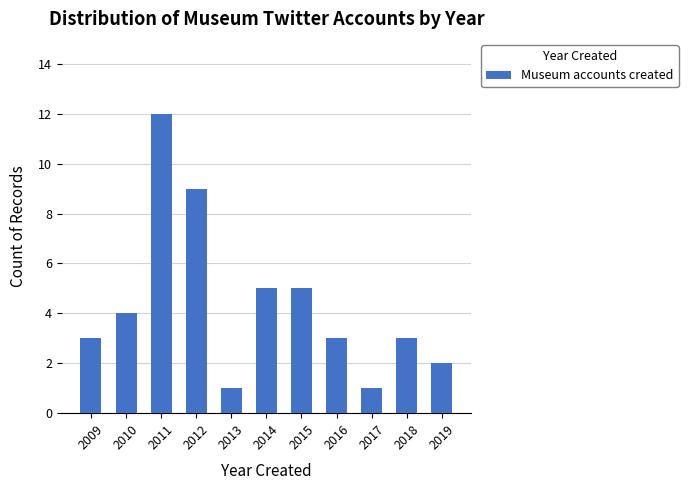

The value at 2009 is 4. True or false?

False